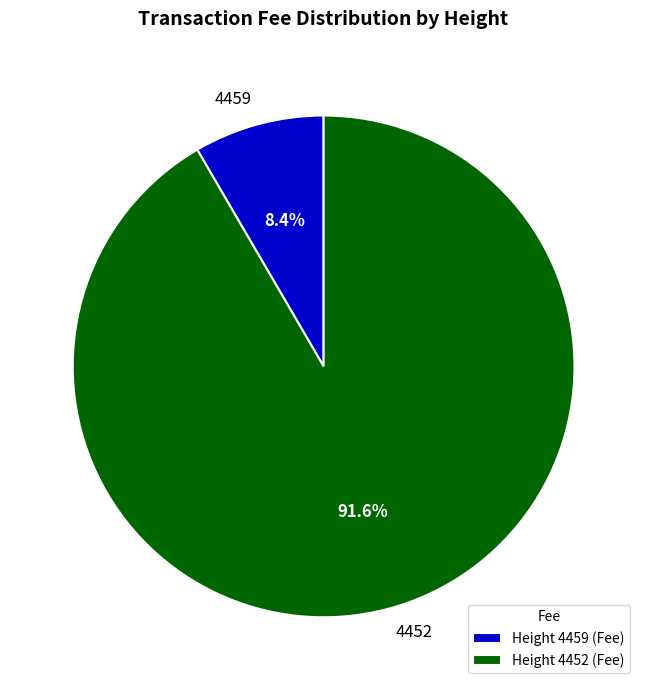

To the nearest percent, what is the combined percentage of 4452 and 4459?

100%